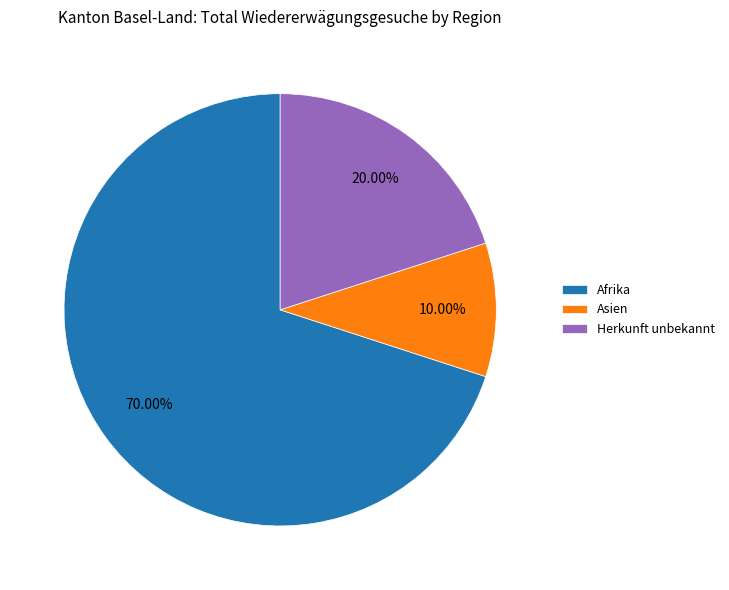

How many slices are in this pie chart?

3